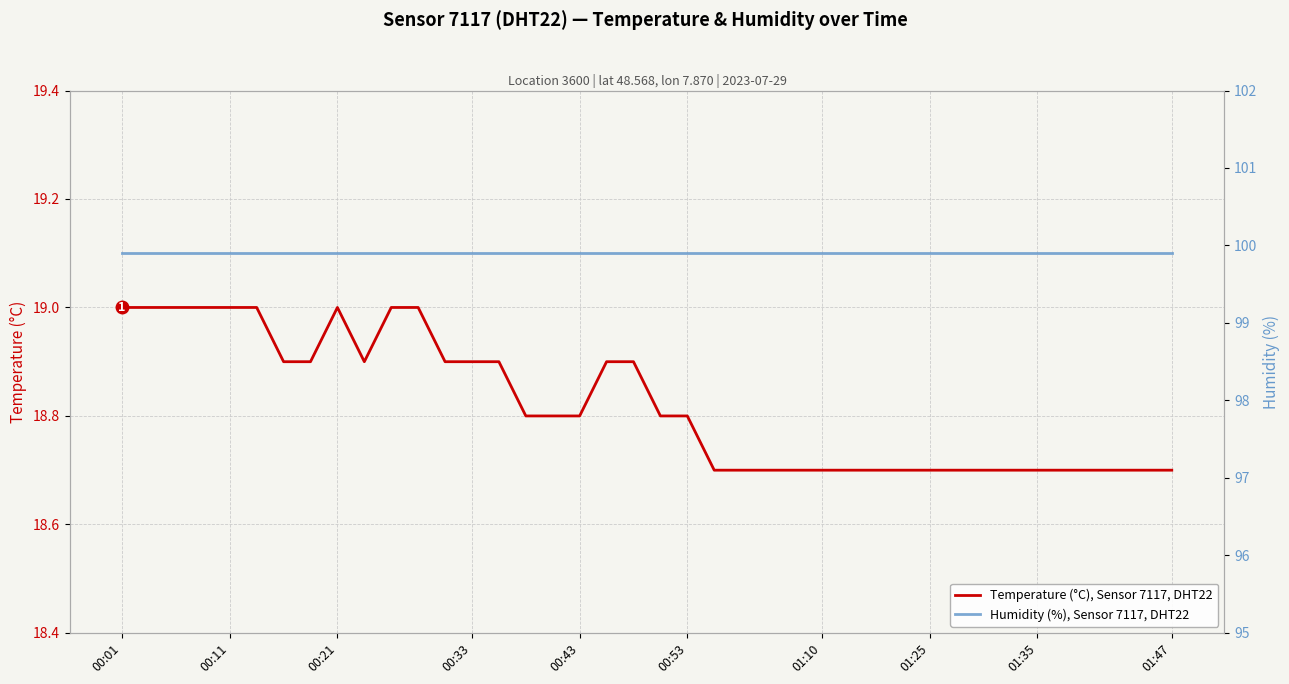

Count the number of categories in the chart.

40